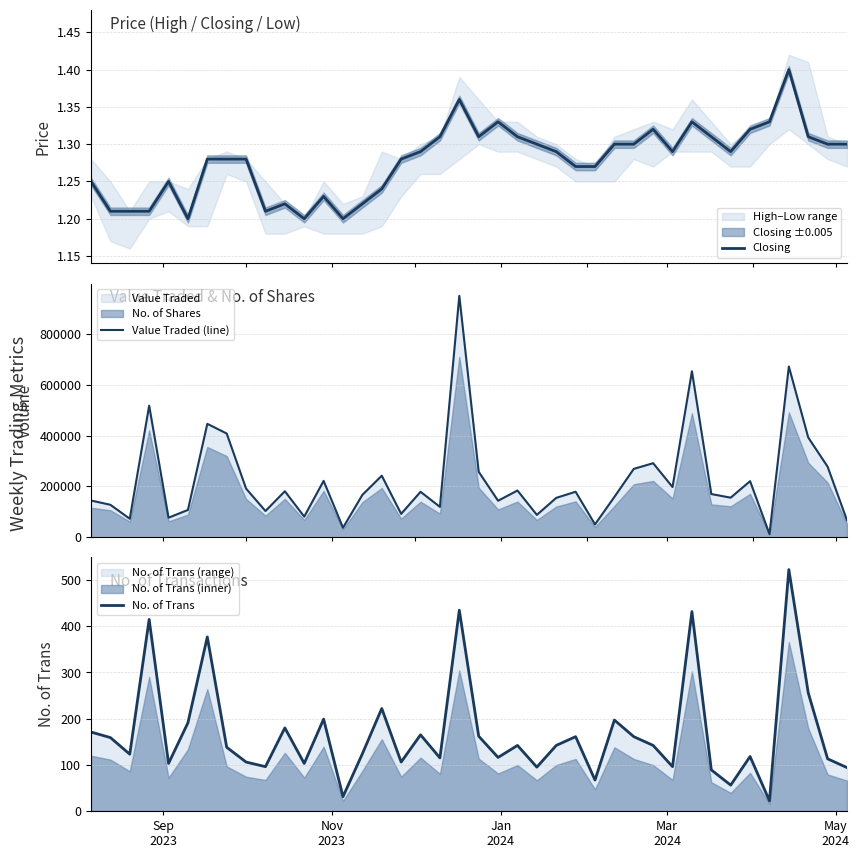

Rank the series by their maximum value, from lowest to highest.

Closing, No. of Trans, Value Traded (line)